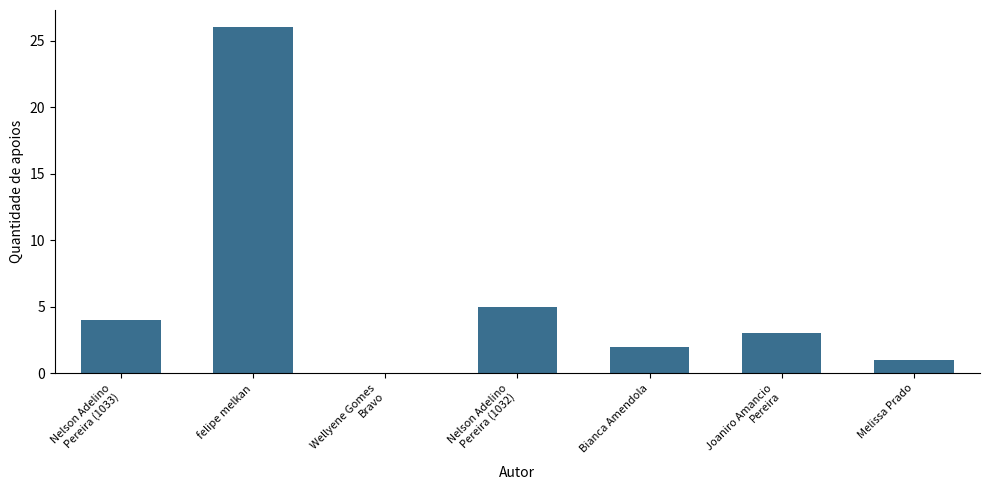

How many positive values are there?

6